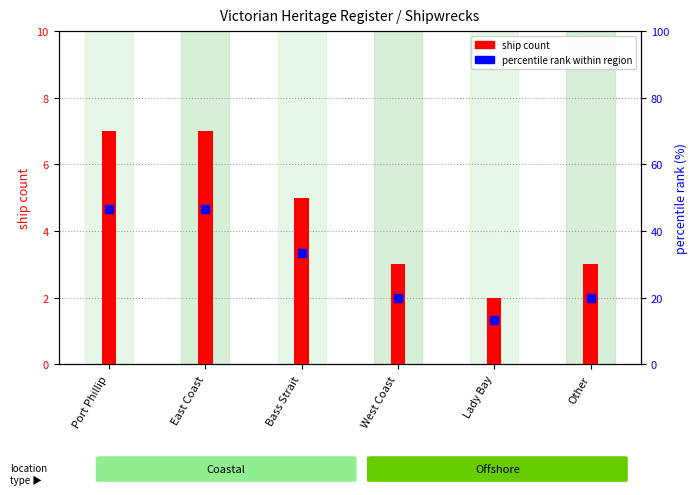

Which series has the largest Y range (max minus min)?

percentile rank within region